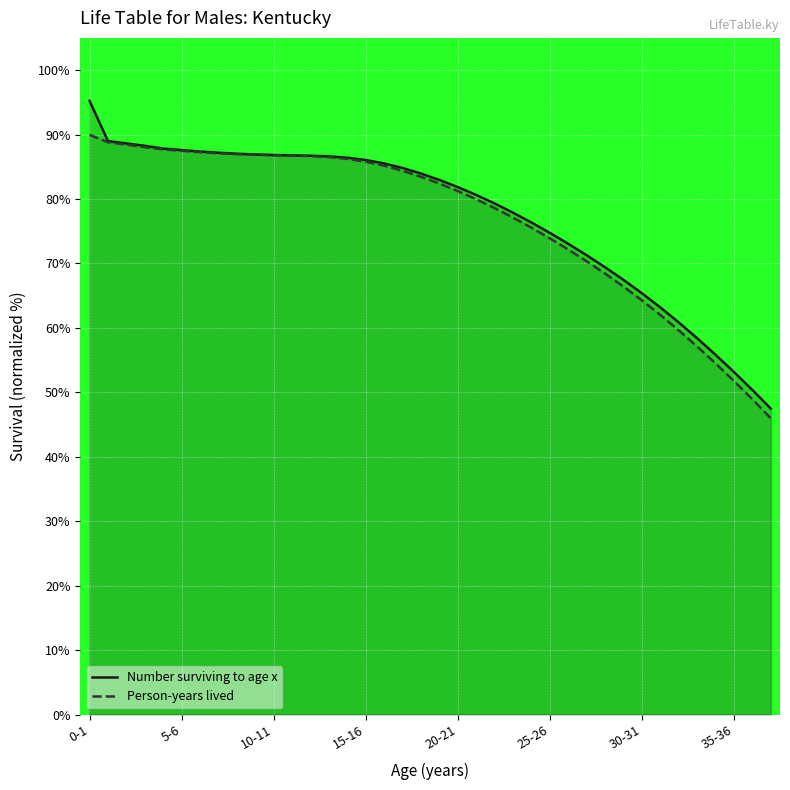

The value of Person-years lived at 9 is 86.9. True or false?

True